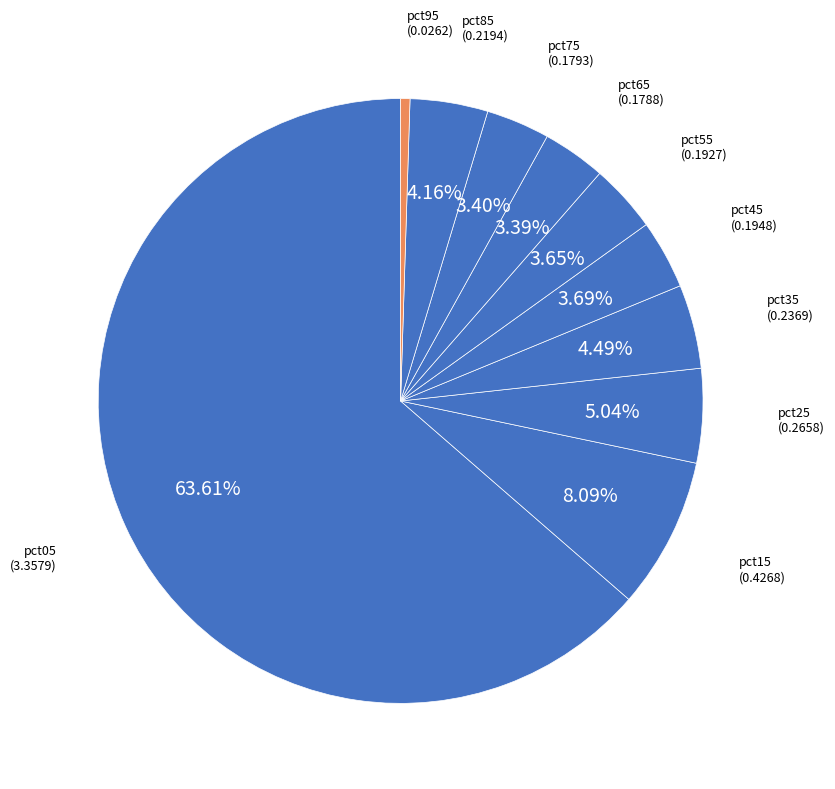

Which slice is the largest?

pct05